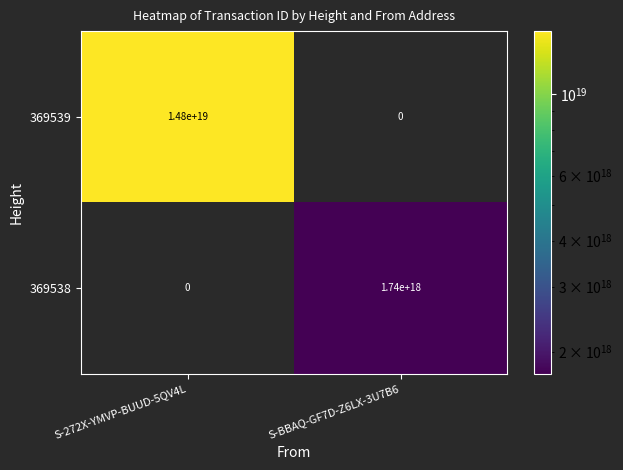

At which category is the sum across all series the highest?

S-272X-YMVP-BUUD-5QV4L